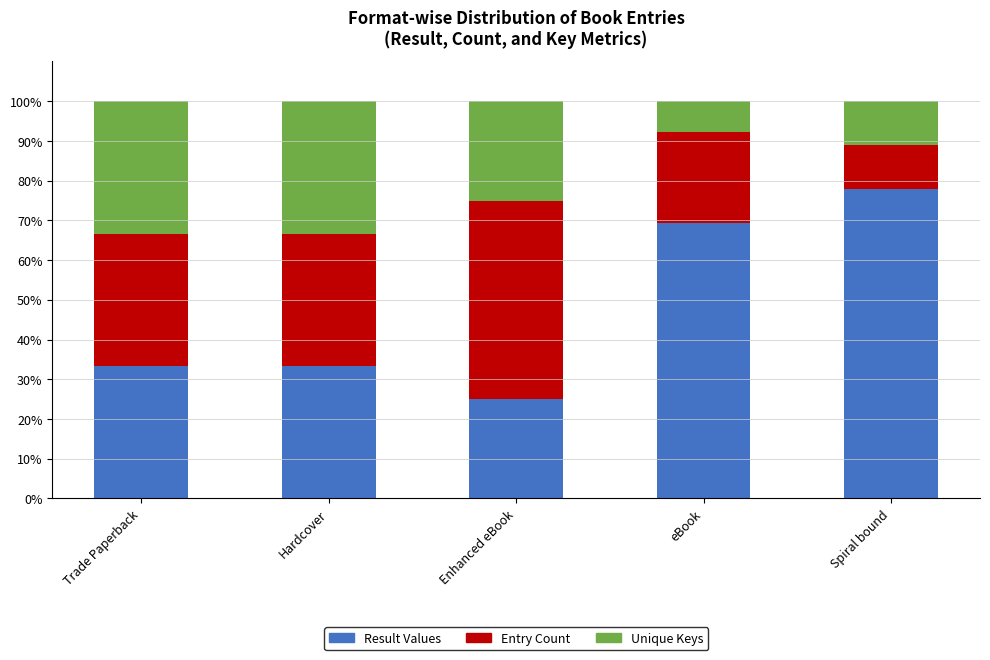

Does the chart contain stacked bars?

Yes